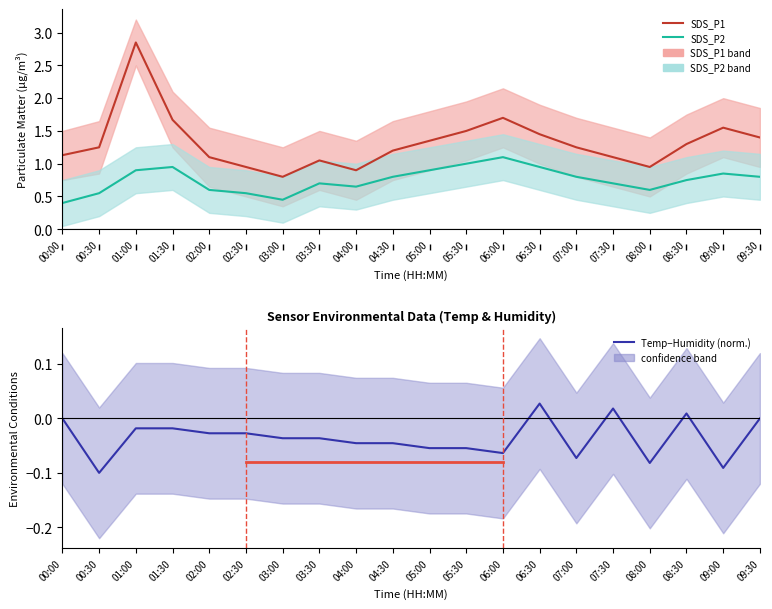

What is the sum of all Temp−Humidity (norm.) values?

-0.7